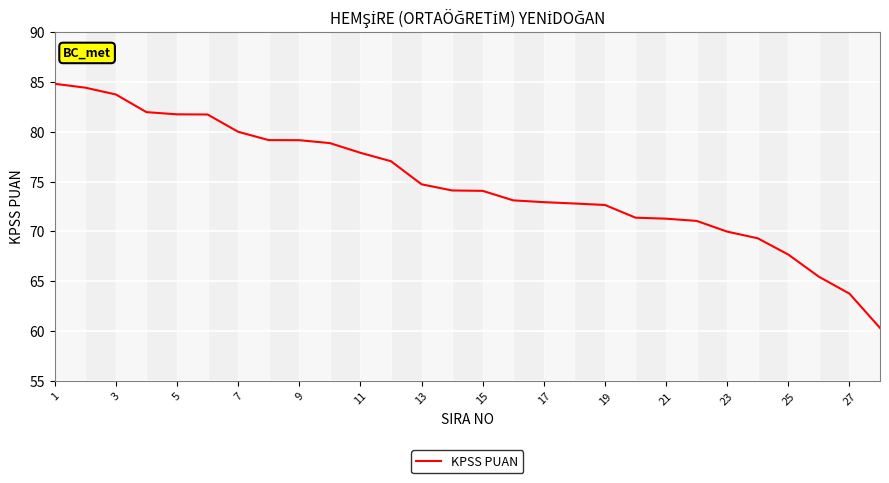

Is this an area chart (filled region under the line)?

No